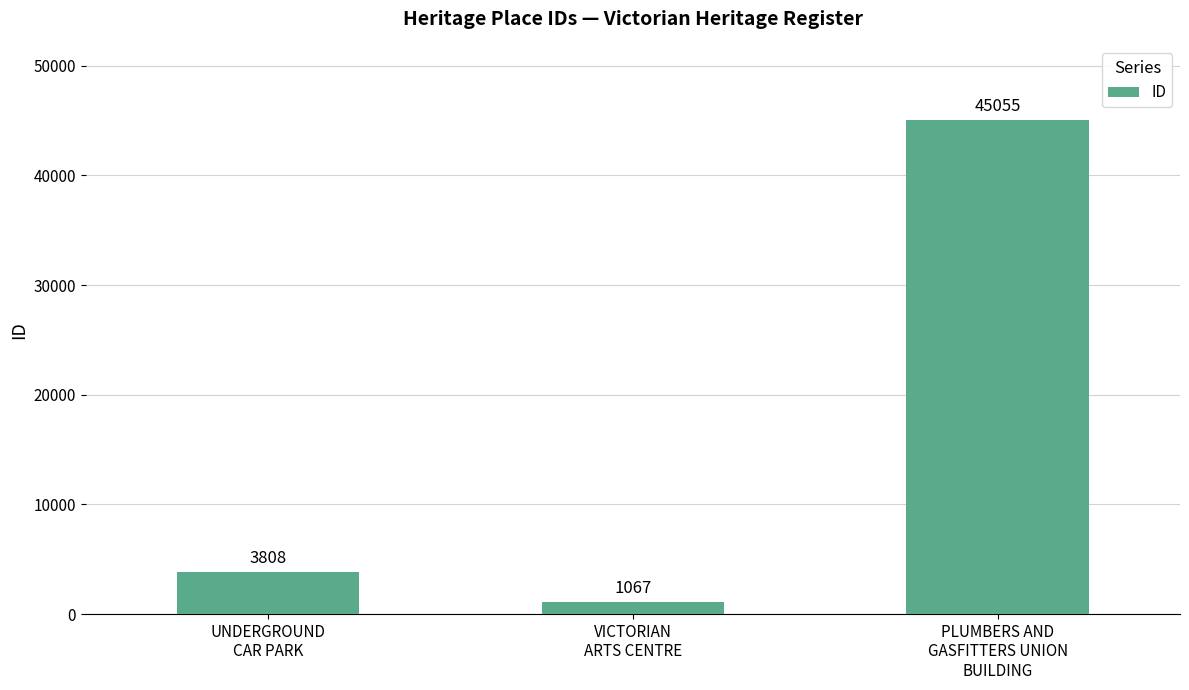

What is the difference between the maximum and minimum values?

43988